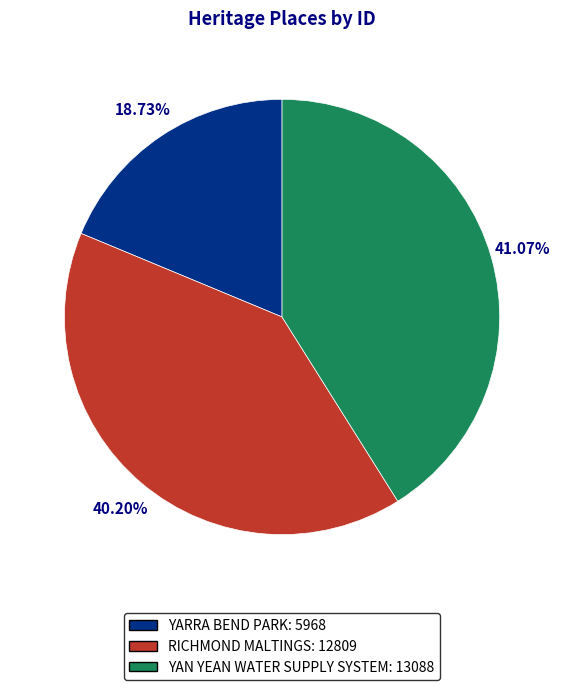

Between RICHMOND MALTINGS and YARRA BEND PARK, which is larger?

RICHMOND MALTINGS